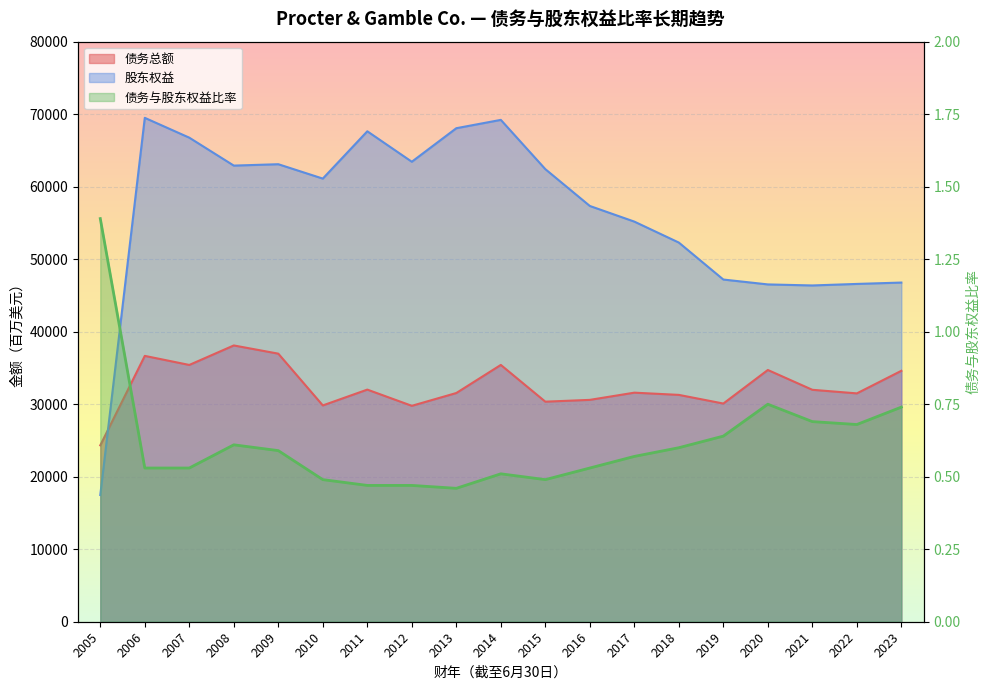

List the series in order of their peak value, highest first.

股东权益, 债务总额, 债务与股东权益比率